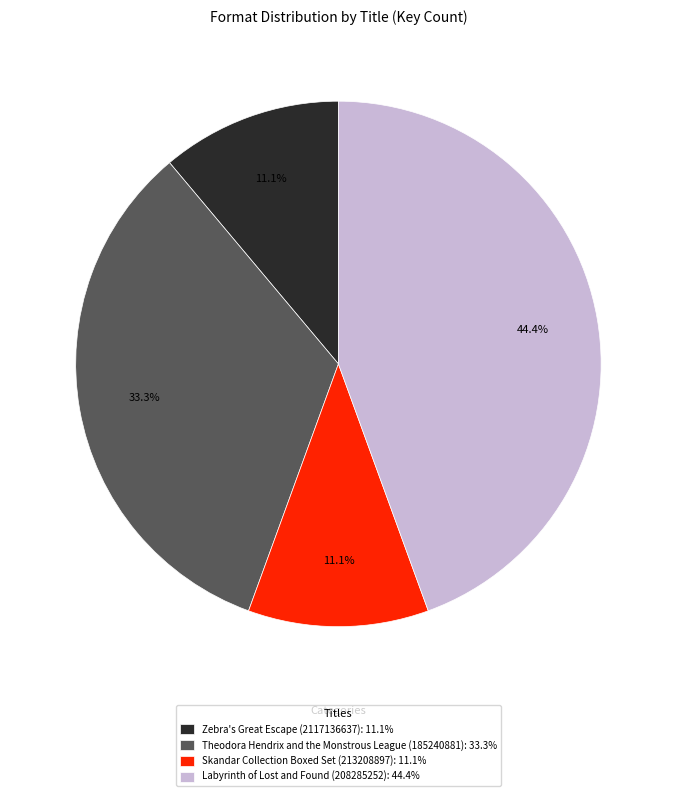

Between Labyrinth of Lost and Found (208285252) and Skandar Collection Boxed Set (213208897), which is larger?

Labyrinth of Lost and Found (208285252)